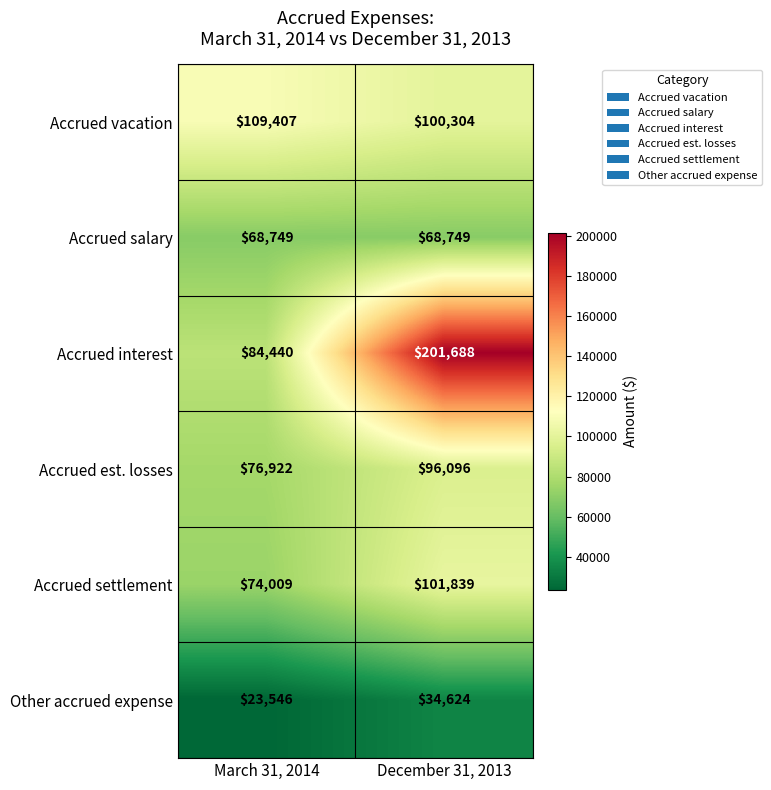

At how many categories does at least one series exceed 106689?

2